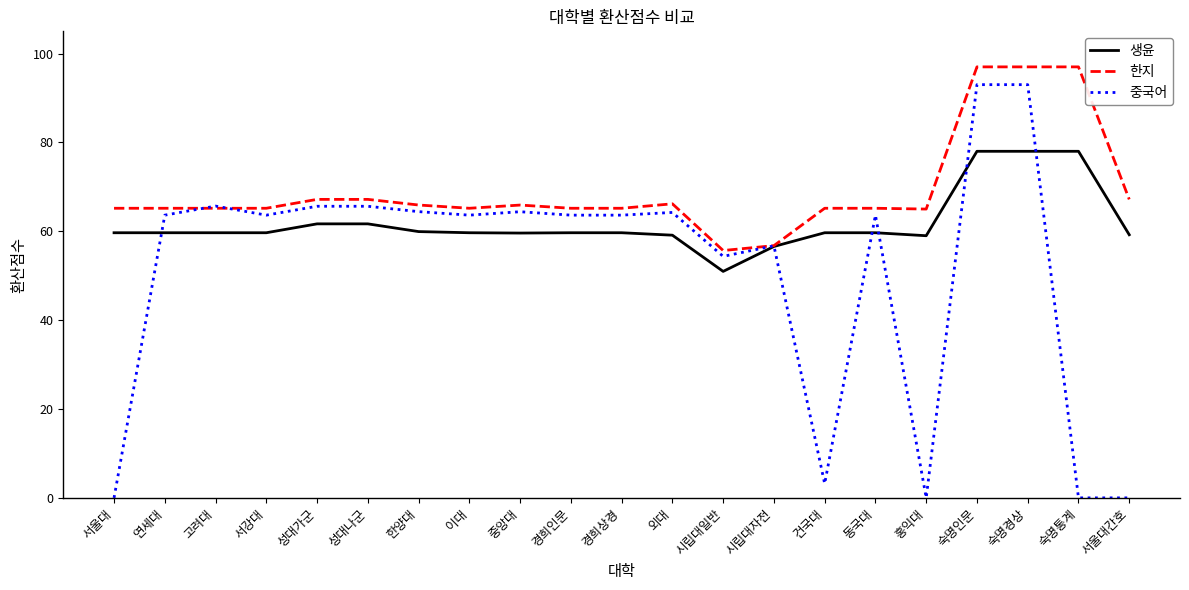

At how many categories does at least one series exceed 34?

21